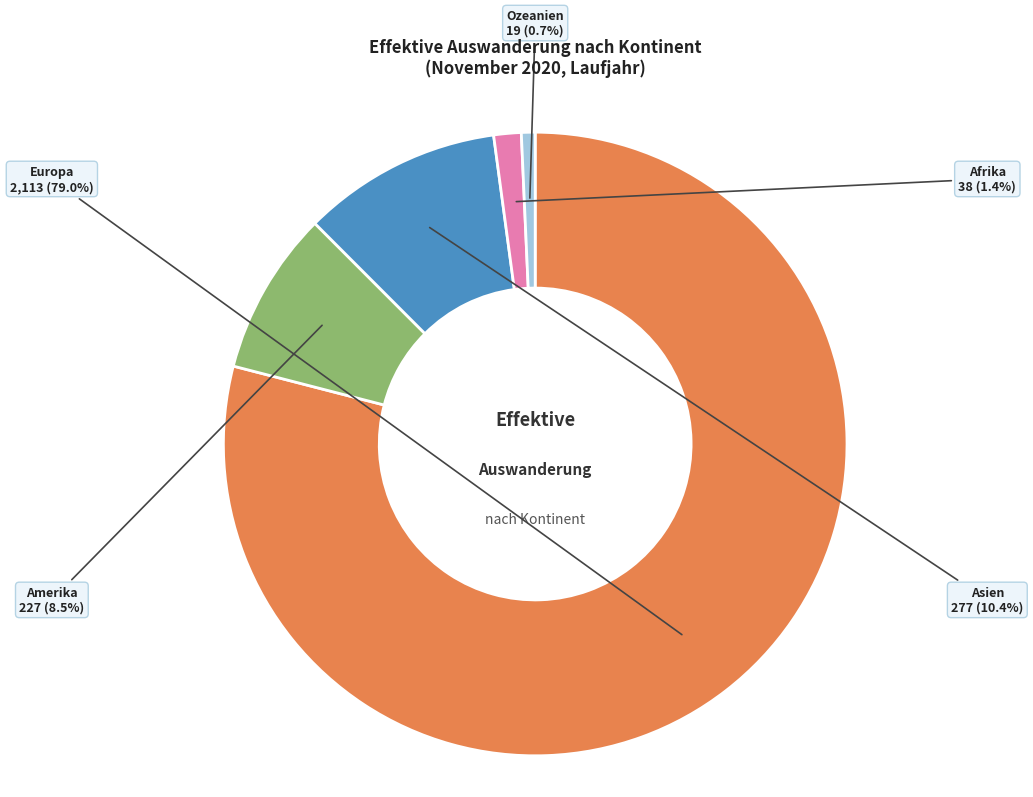

How much of the chart is everything except Ozeanien?

99.3%